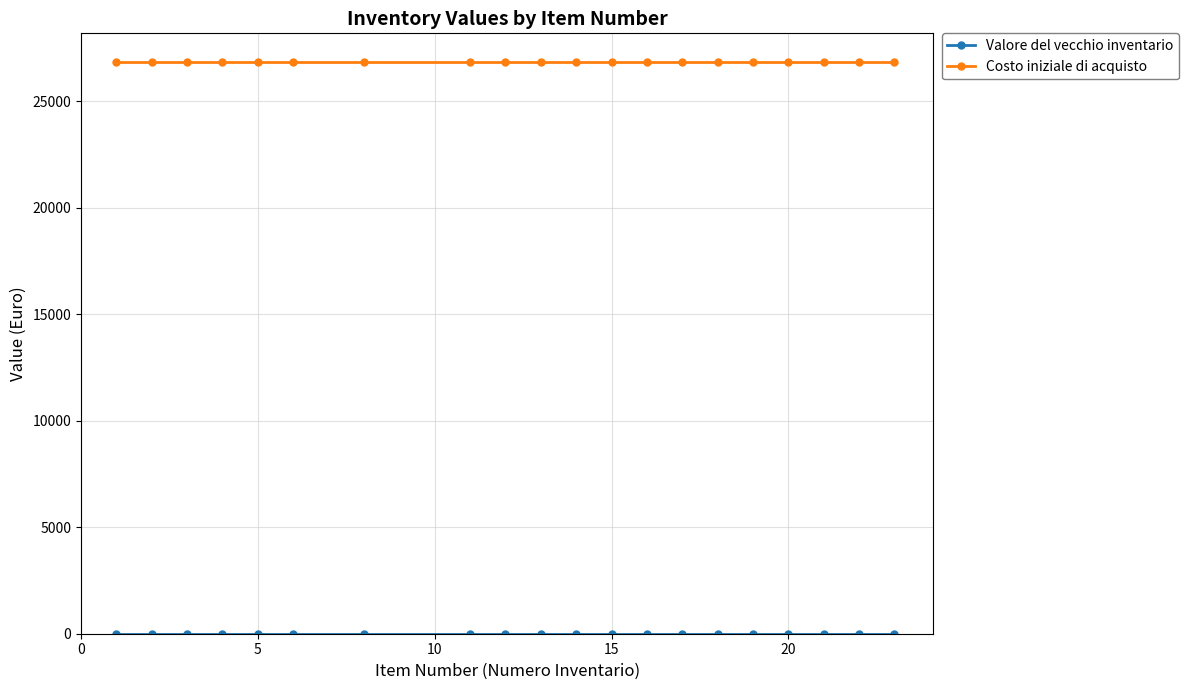

Which series has the largest total across all categories?

Costo iniziale di acquisto